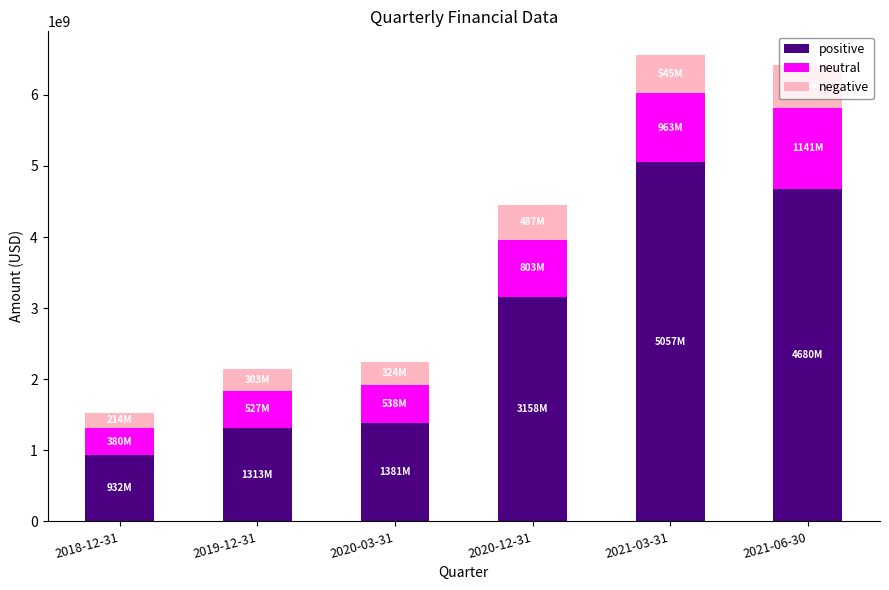

What is the average value of the positive series?

2753996333